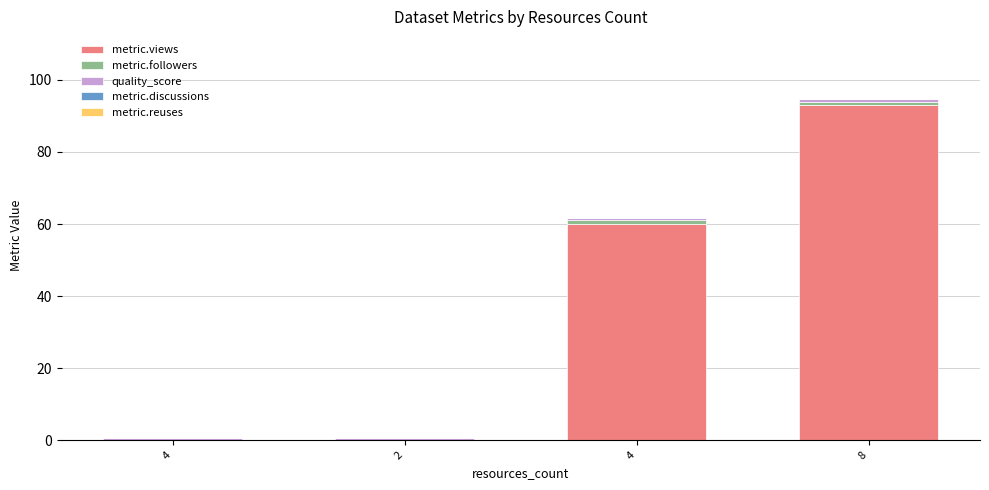

Are the bars horizontal?

No